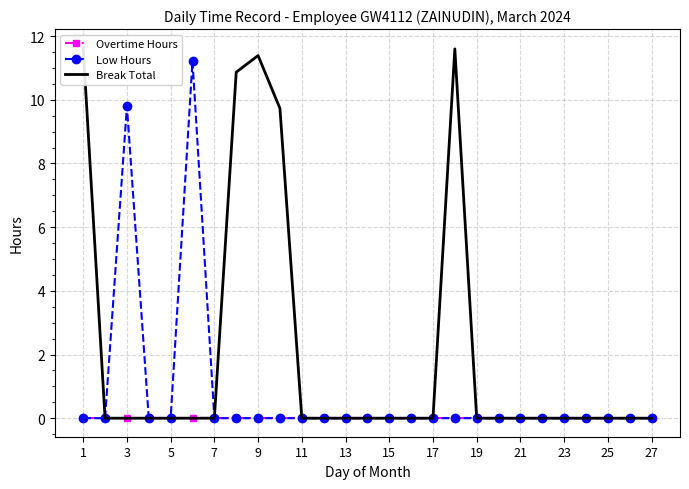

What are all the series names shown in the legend?

Overtime Hours, Low Hours, Break Total